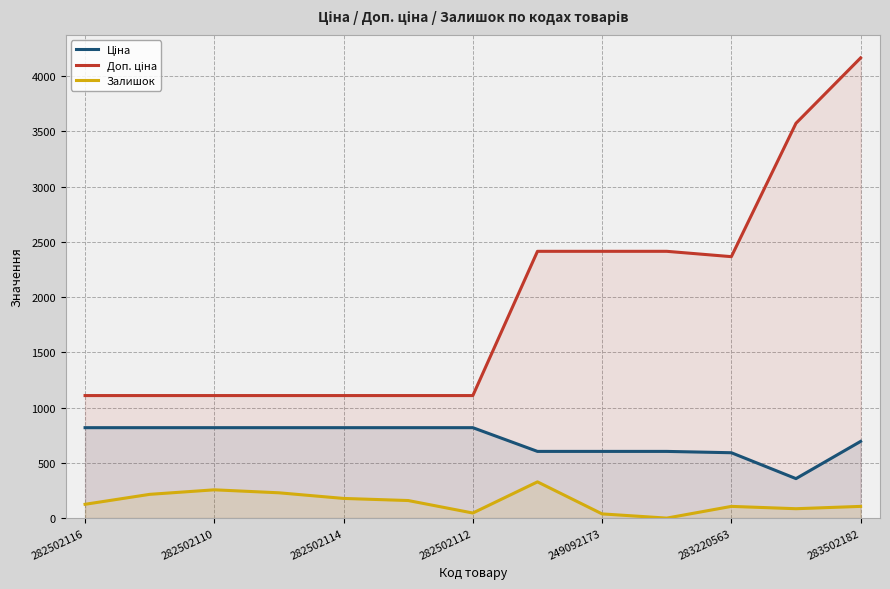

How many values in the Залишок series are below 125?

6